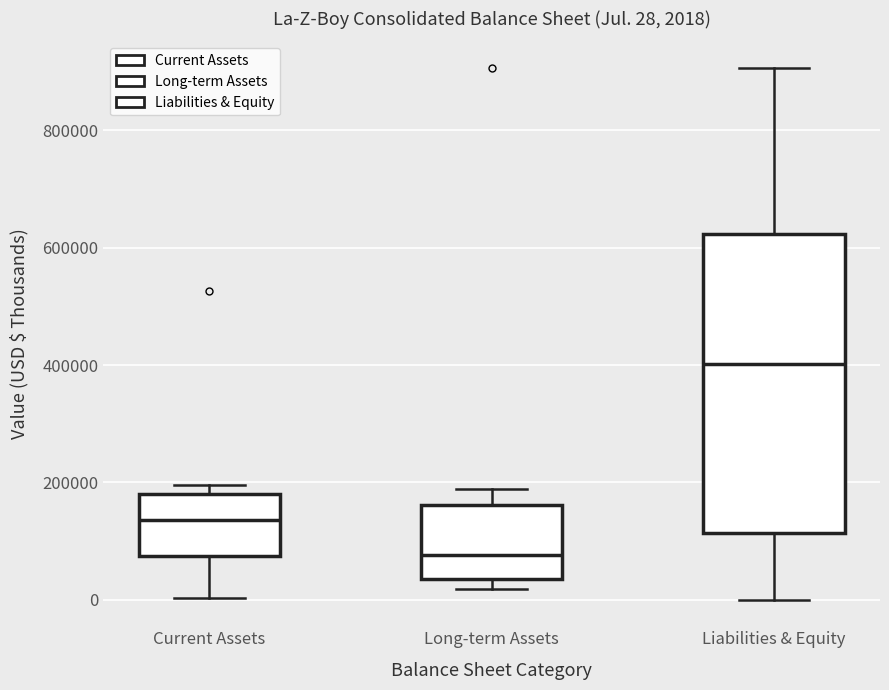

Which box's median line is the lowest?

Long-term Assets